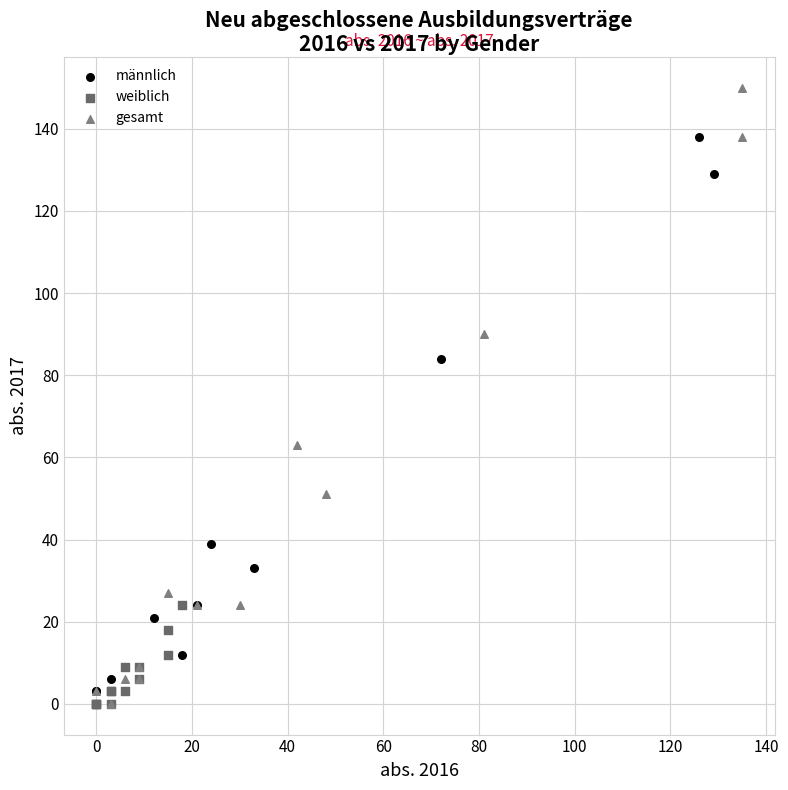

Which series reaches the maximum Y coordinate?

gesamt